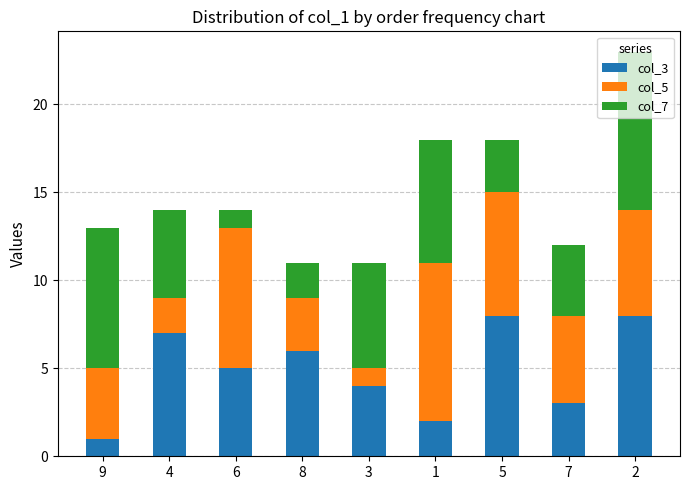

The value of col_3 at 5 is 4. True or false?

False